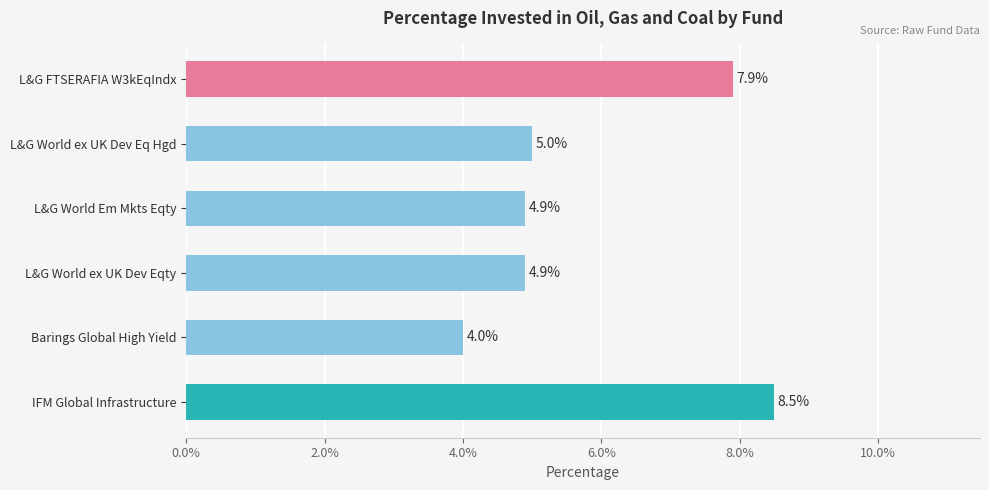

How many values are between 4 and 7?

4